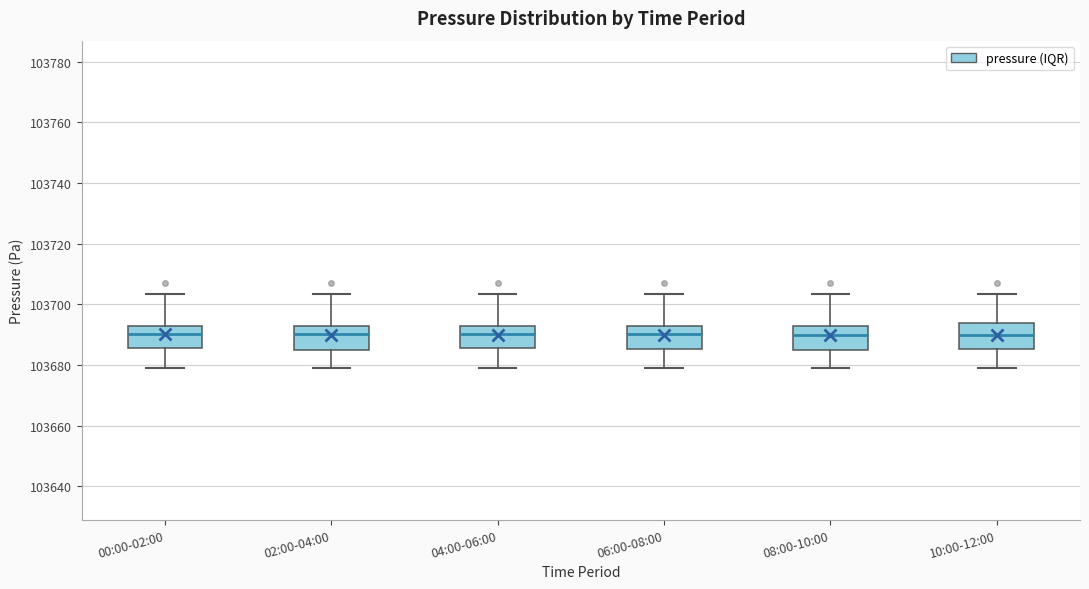

Reading left to right, read every box against the y-axis: the position of its median line, the range the box covers, and the ends of its whiskers. The values are not printed on the chart, so give them approximately, as read against the axis.

00:00-02:00: median 103690, box 103686 to 103692, whiskers 103678 to 103704
02:00-04:00: median 103690, box 103686 to 103692, whiskers 103678 to 103704
04:00-06:00: median 103690, box 103686 to 103692, whiskers 103678 to 103704
06:00-08:00: median 103690, box 103686 to 103692, whiskers 103678 to 103704
08:00-10:00: median 103690, box 103684 to 103692, whiskers 103678 to 103704
10:00-12:00: median 103690, box 103686 to 103694, whiskers 103678 to 103704